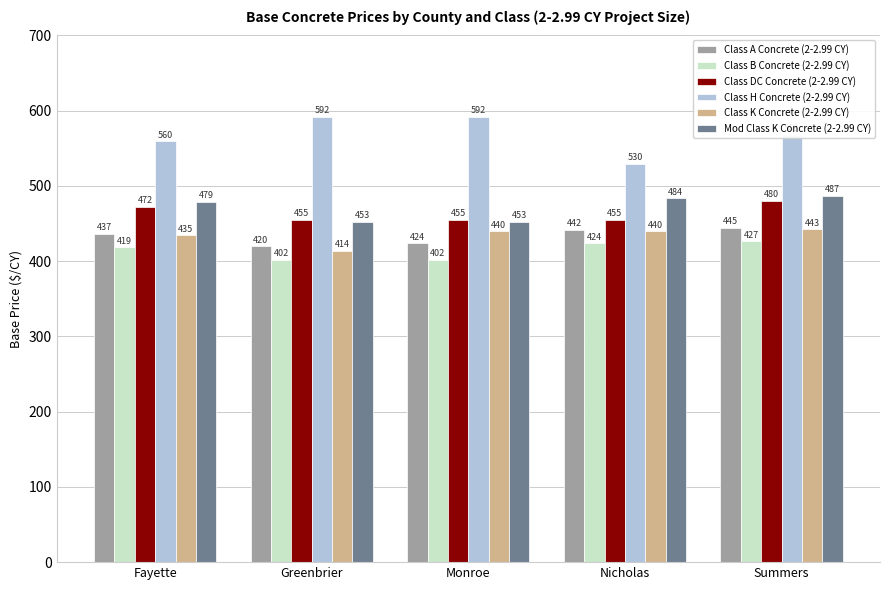

What is the difference between the maximum and minimum values in the Class DC Concrete (2-2.99 CY) series?

25.0